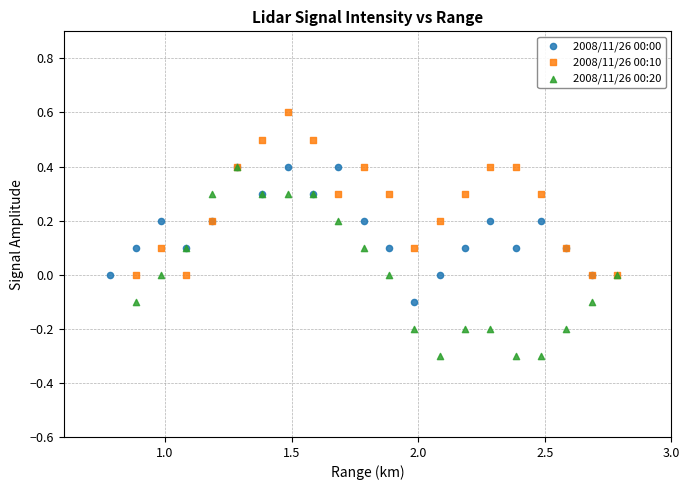

Which series has the widest spread of Y values?

2008/11/26 00:20